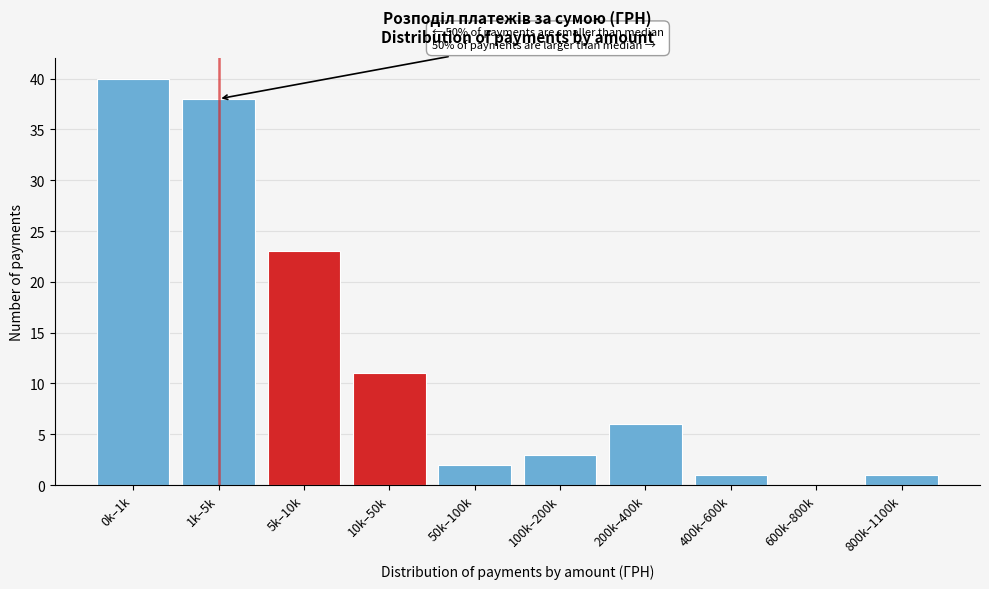

Reading left to right, transcribe all the data shown in this chart.

0k–1k=40	1k–5k=38	5k–10k=23	10k–50k=11	50k–100k=2	100k–200k=3	200k–400k=6	400k–600k=1	600k–800k=0	800k–1100k=1